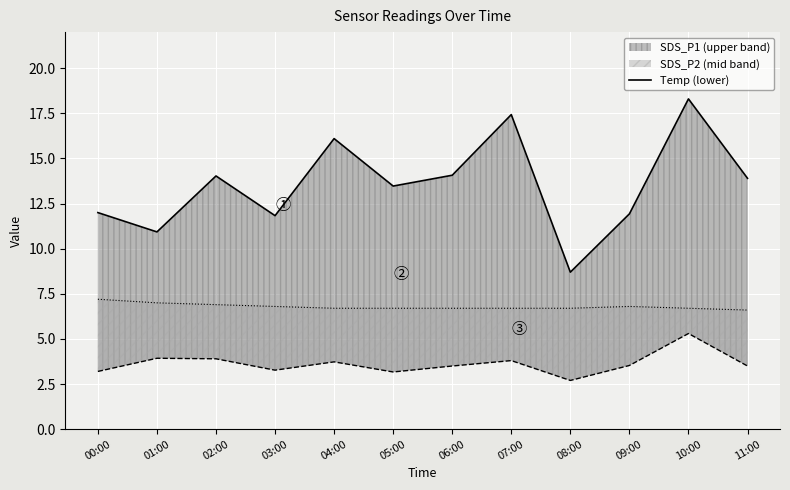

True or false: SDS_P1 upper and SDS_P2 mid intersect in this chart.

False